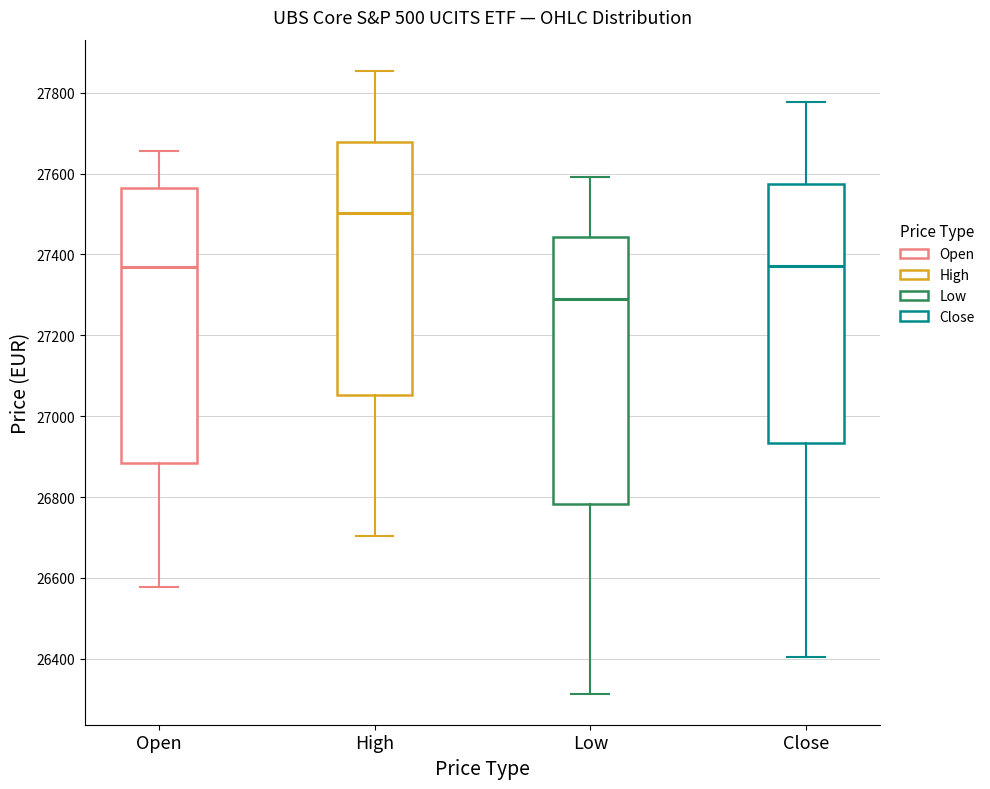

Reading left to right, transcribe this box plot: for each box, give where its median line is, the range the box spans, and where its two whiskers end, as read against the y-axis. The values are not printed on the chart, so give them approximately, as read against the axis.

Open: median 27380, box 26880 to 27560, whiskers 26580 to 27660
High: median 27500, box 27060 to 27680, whiskers 26700 to 27860
Low: median 27300, box 26780 to 27440, whiskers 26320 to 27600
Close: median 27380, box 26940 to 27580, whiskers 26400 to 27780